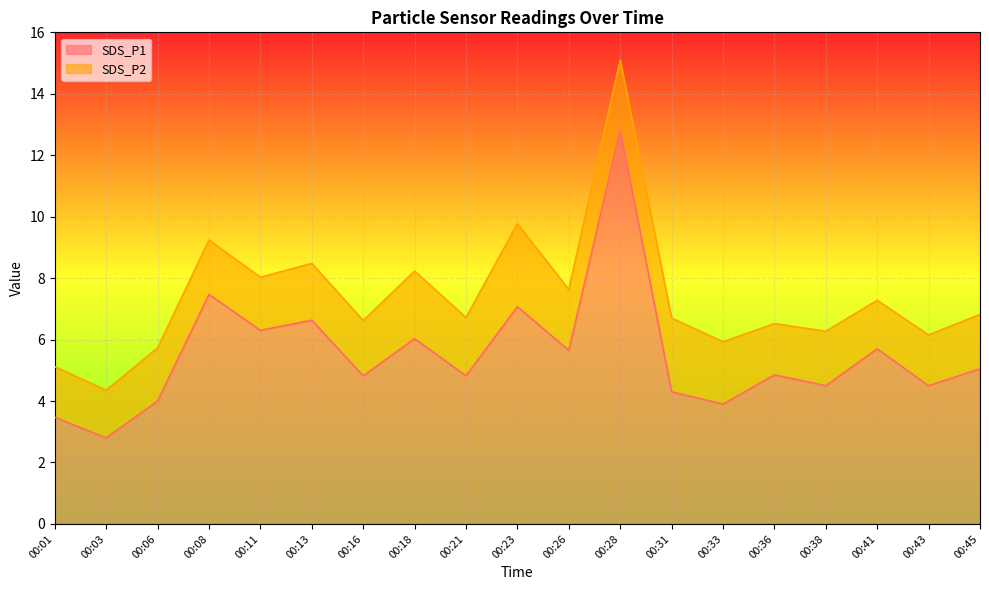

True or false: there are more than 0 points higher than both neighbors.

True